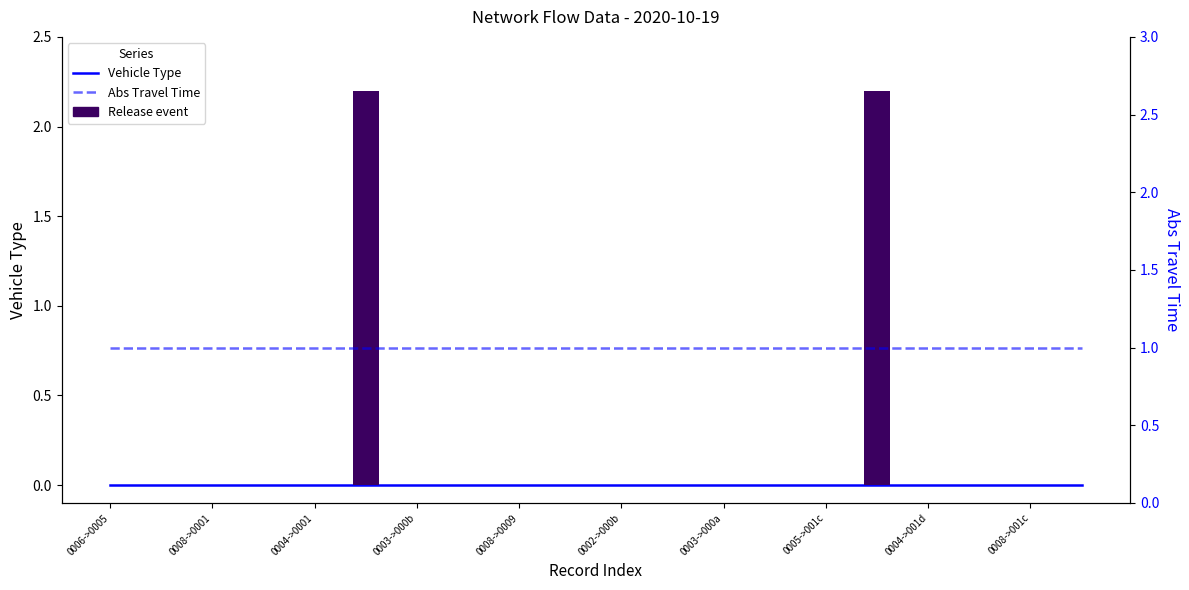

How many groups of bars are there?

20